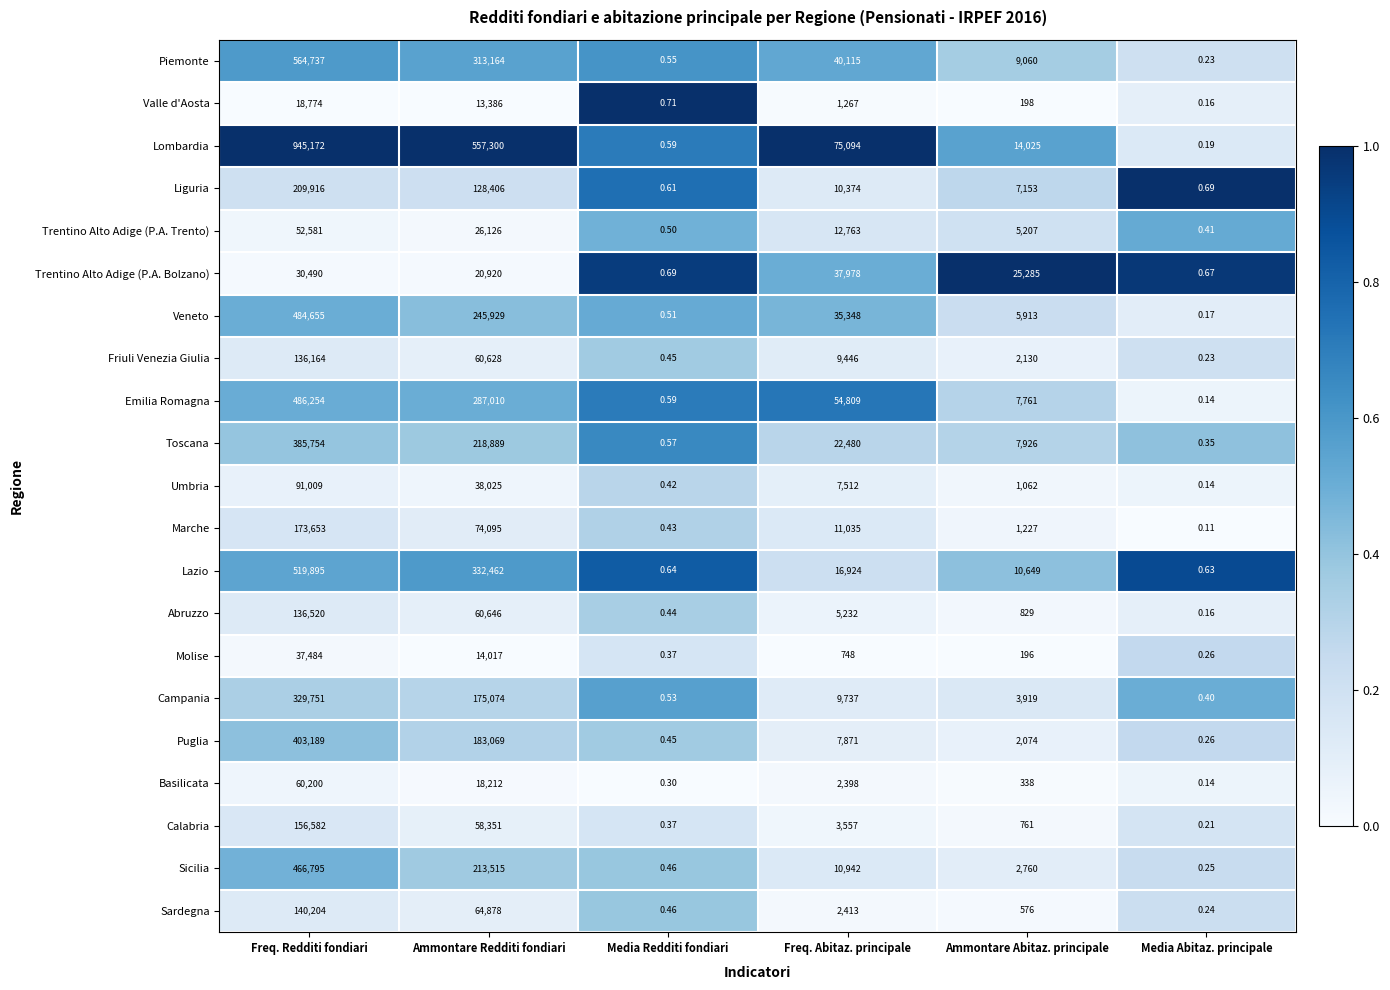

Where does the Emilia Romagna series first go above 54809?

Freq. Redditi fondiari